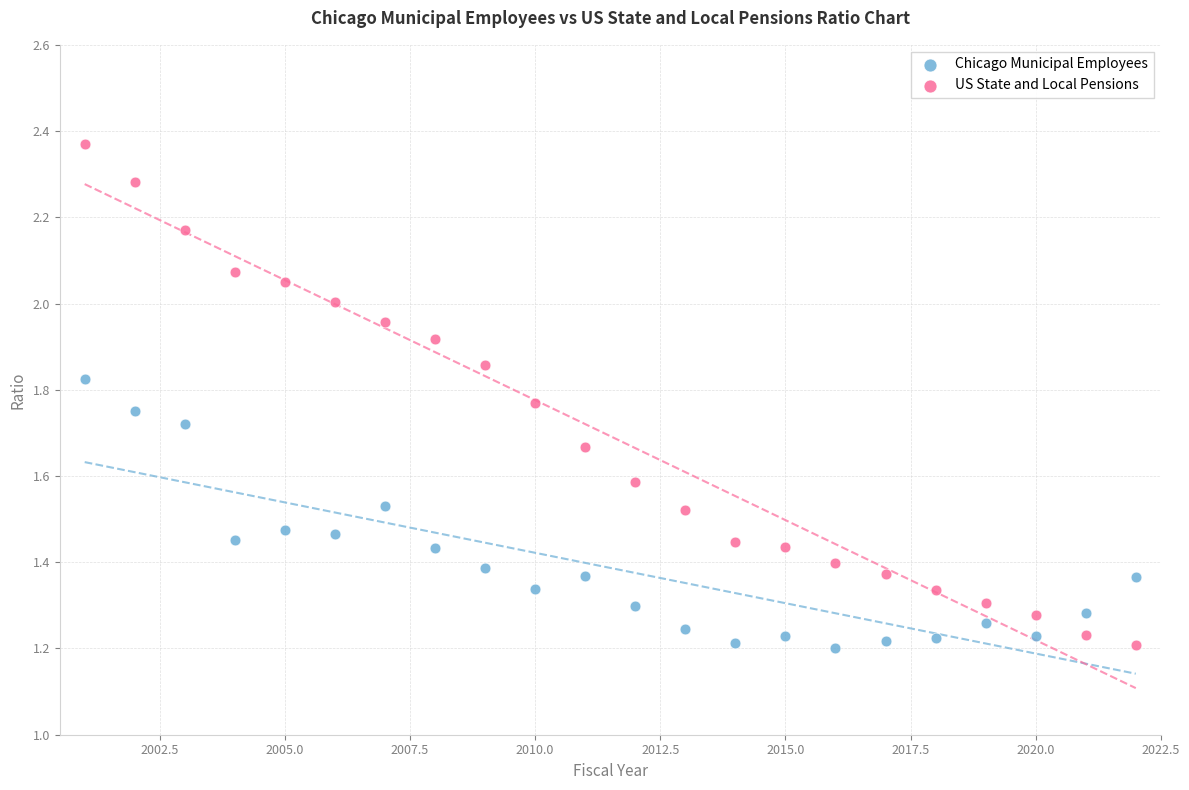

Which series contains the highest Y value?

US State and Local Pensions